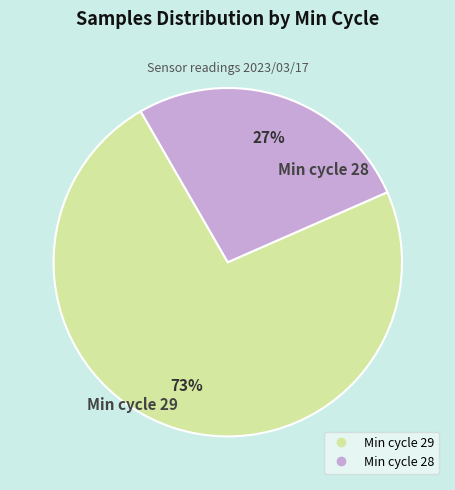

Is there any slice that represents more than half of the pie?

Yes